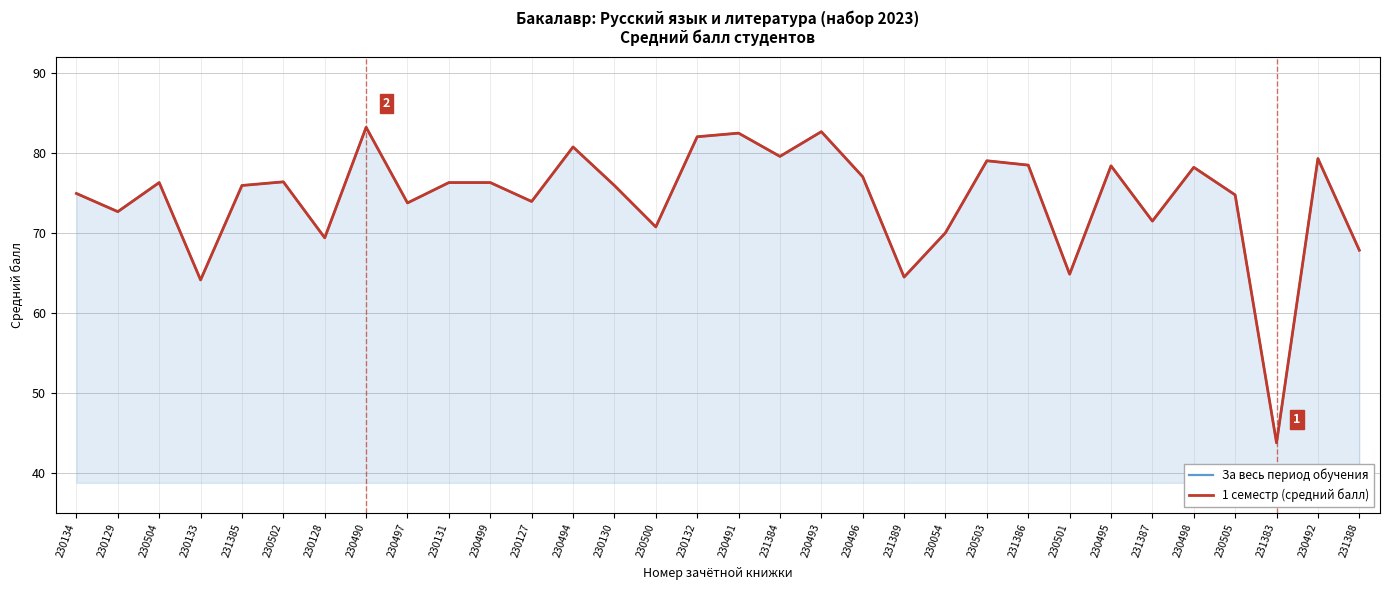

What is the difference between the maximum and minimum values in the 1 семестр (средний балл) series?

39.5